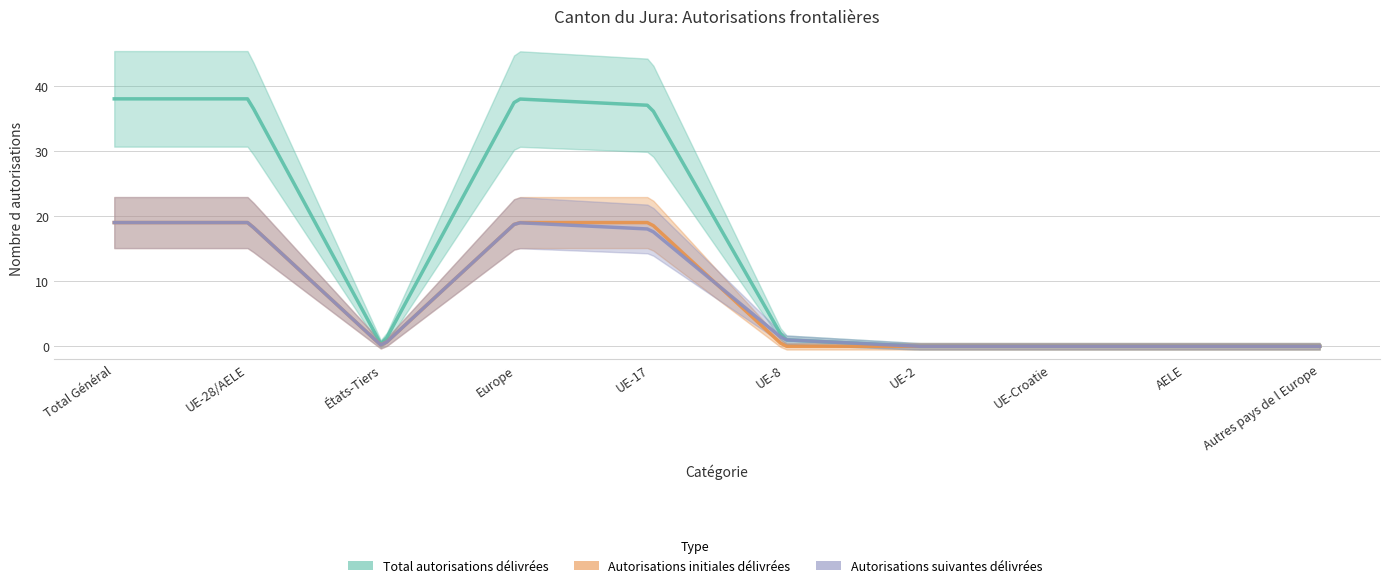

Is the value of Total autorisations délivrées at UE-17 greater than the value of Autorisations suivantes délivrées at Total Général?

Yes